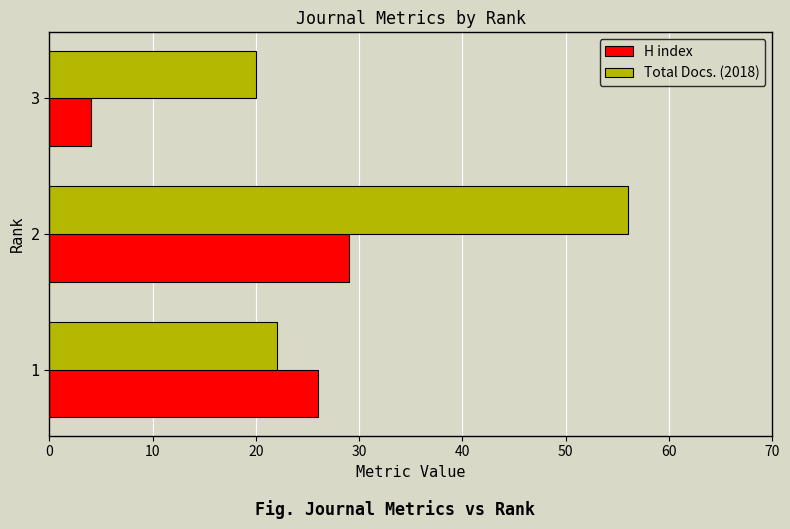

The value of H index at 2 is 45. True or false?

False